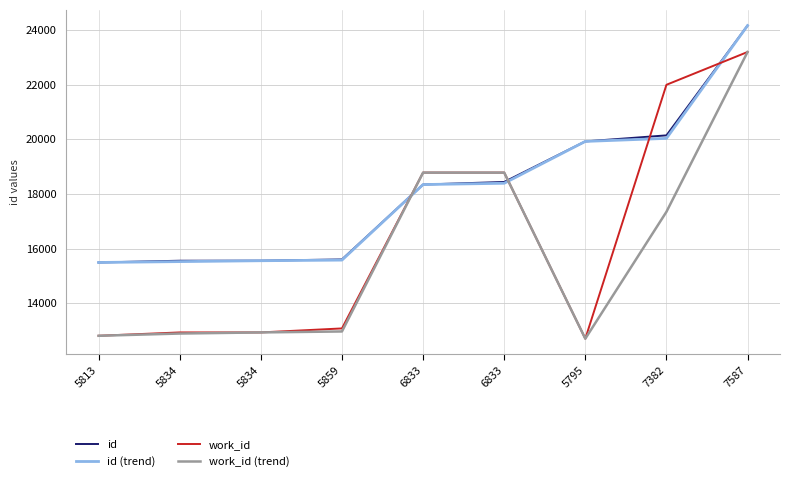

At how many categories does at least one series exceed 16861?

5